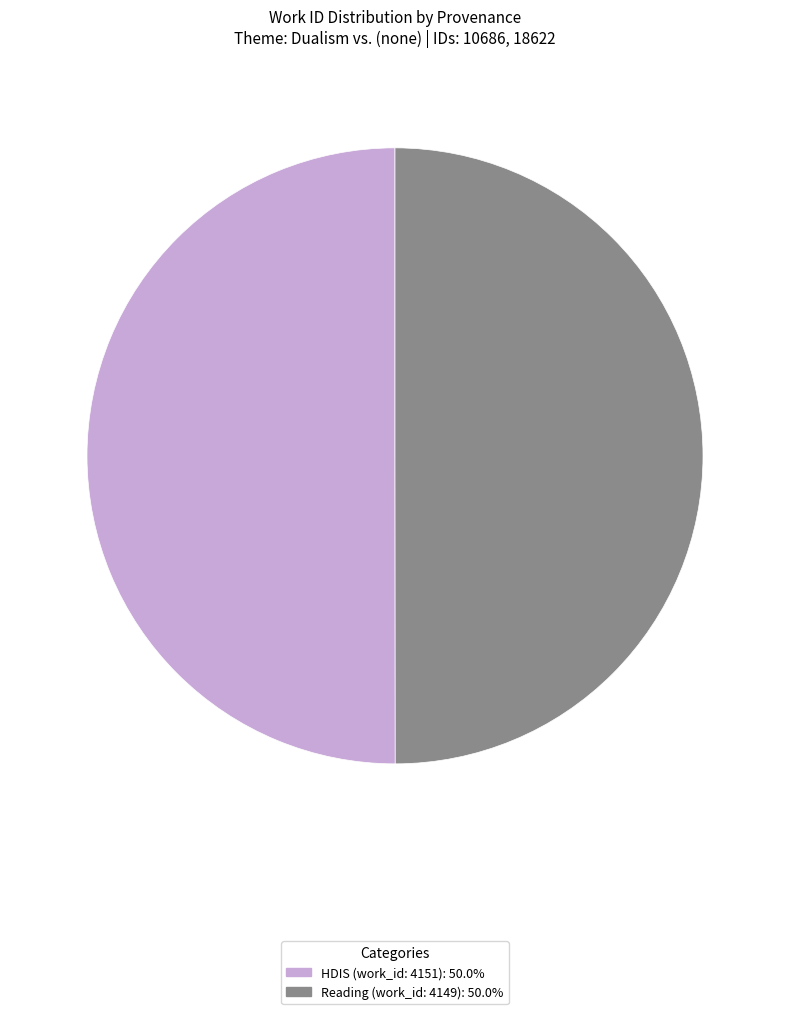

Do Reading (work_id: 4149) and HDIS (work_id: 4151) together represent more than half of the pie?

Yes